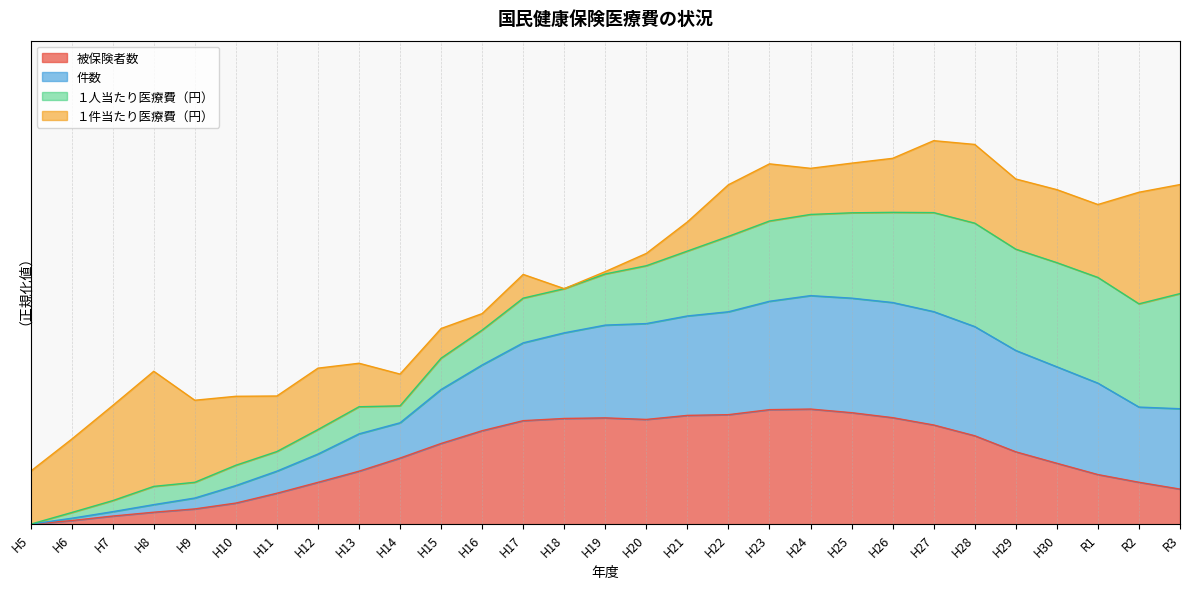

True or false: 件数 has more than 2 points higher than both neighbors.

False